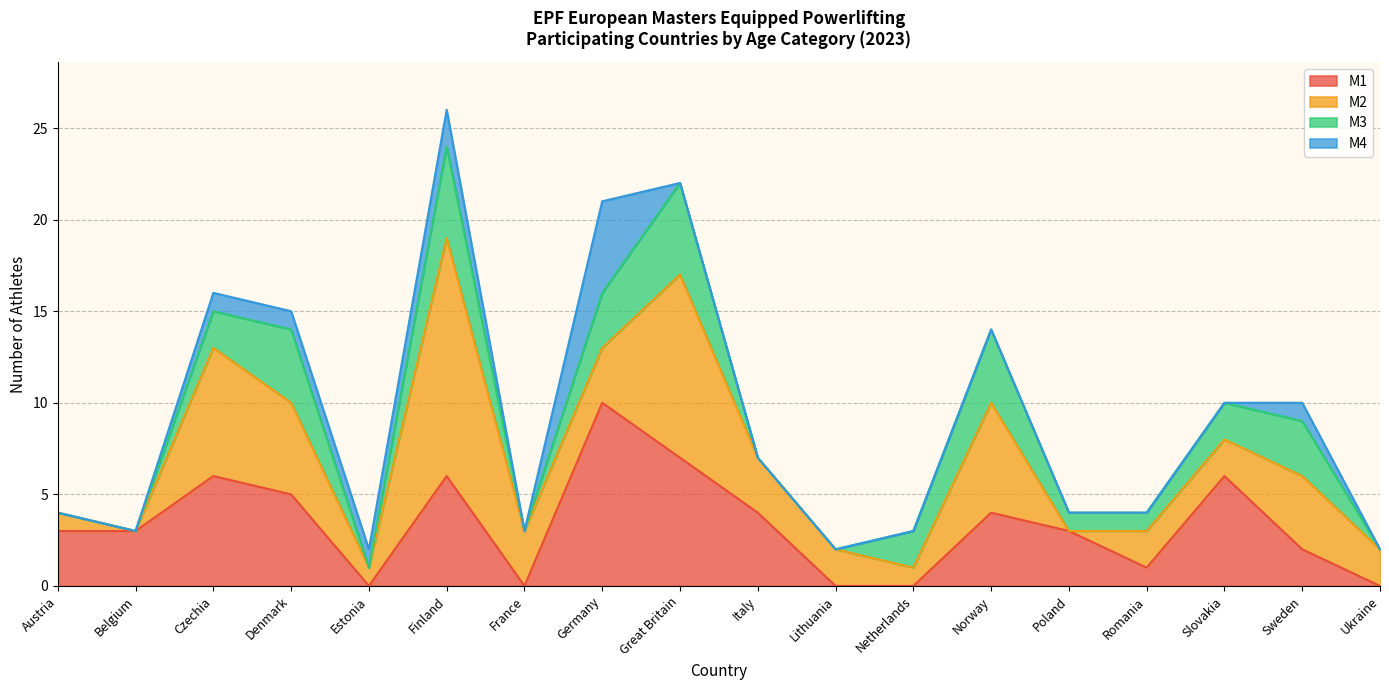

How many intersections are there between M1 and M3?

1